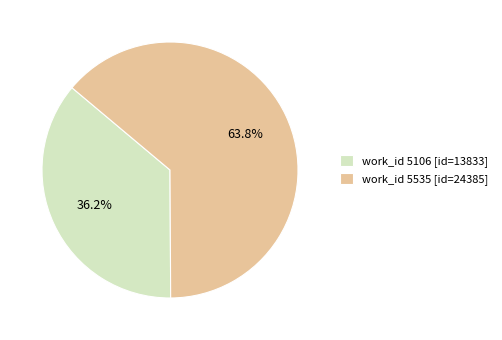

How many slices are in this pie chart?

2